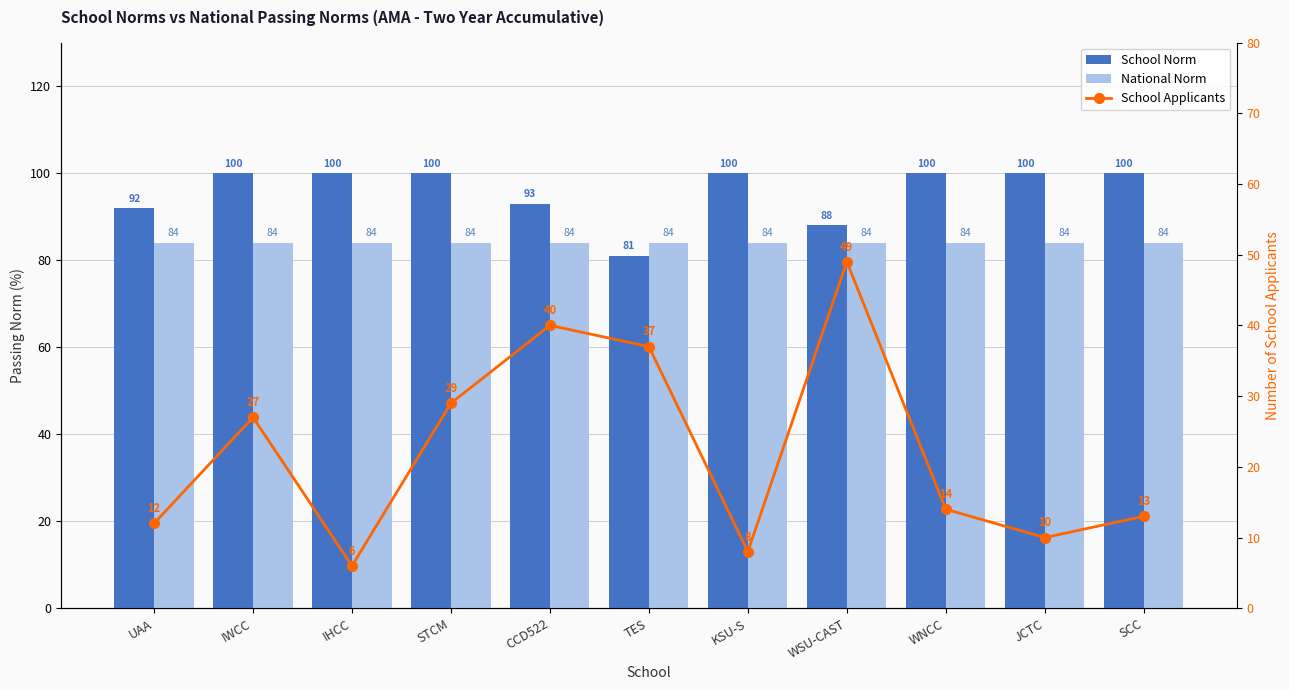

Between KSU-S and JCTC, which is larger?

KSU-S